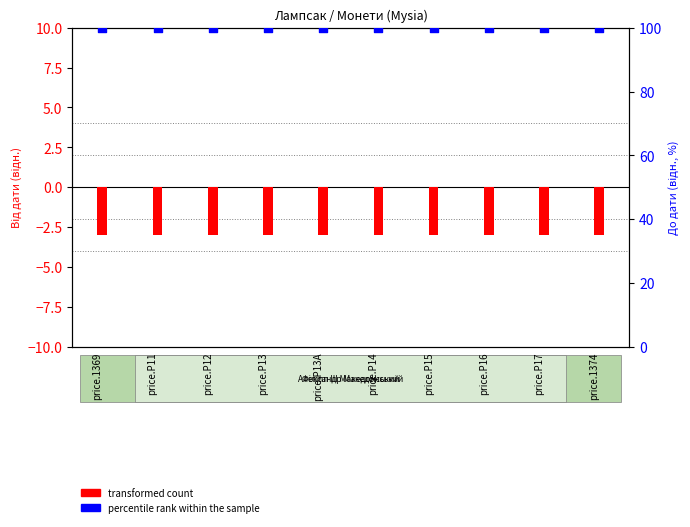

Is the value of transformed count at price.P13 greater than the value of percentile rank within the sample at price.P14?

No